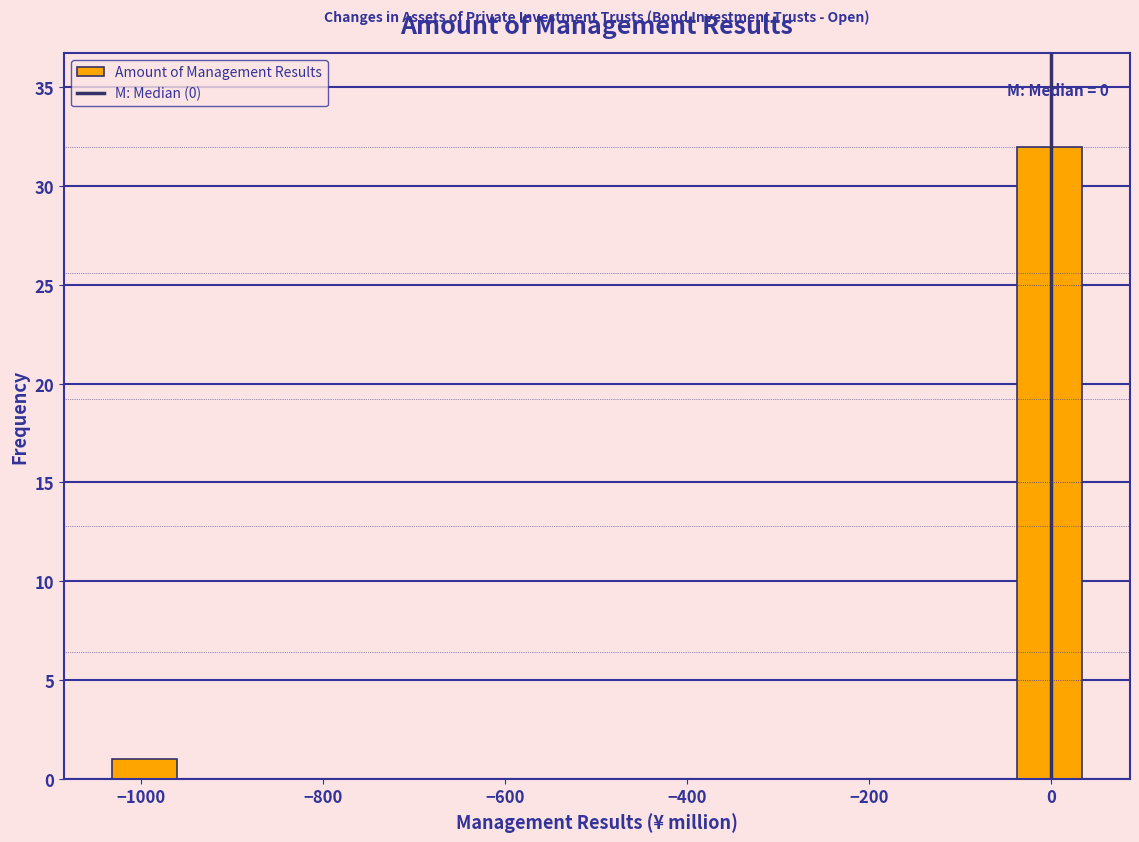

Read against the x-axis, roughly where is the centre of the tallest bar?

0